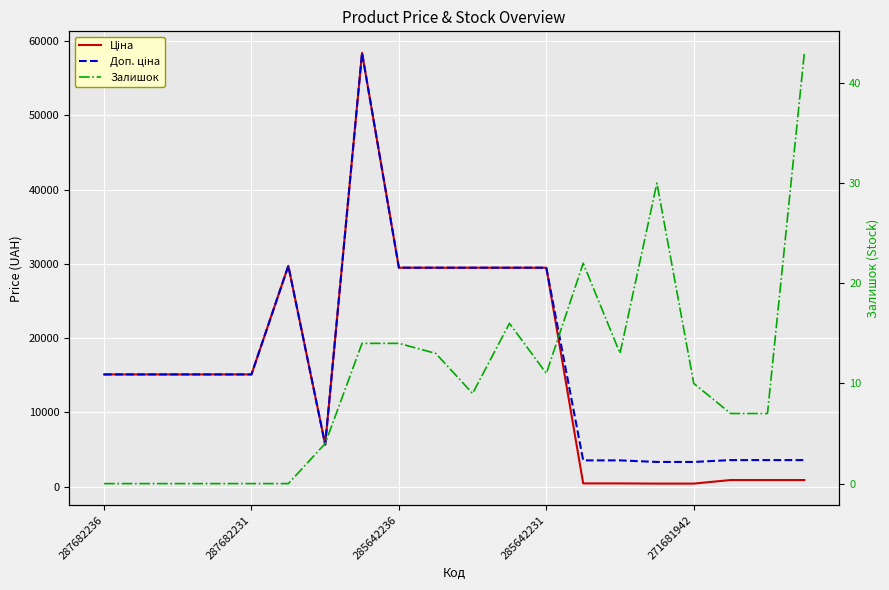

Which series has the largest total across all categories?

Доп. ціна